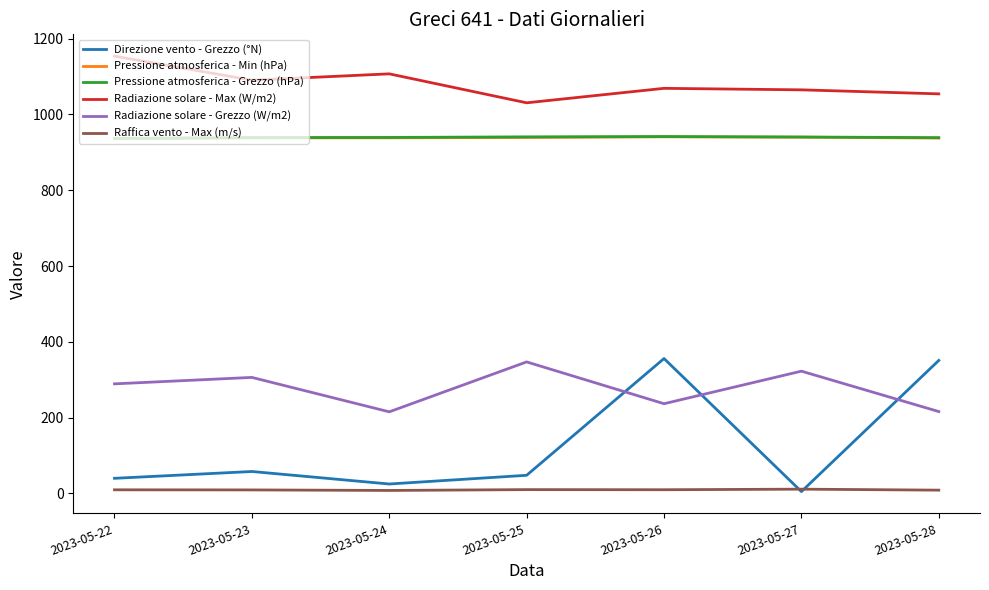

True or false: Radiazione solare - Max (W/m2) has a value of 1064.8 at 2023-05-27.

True